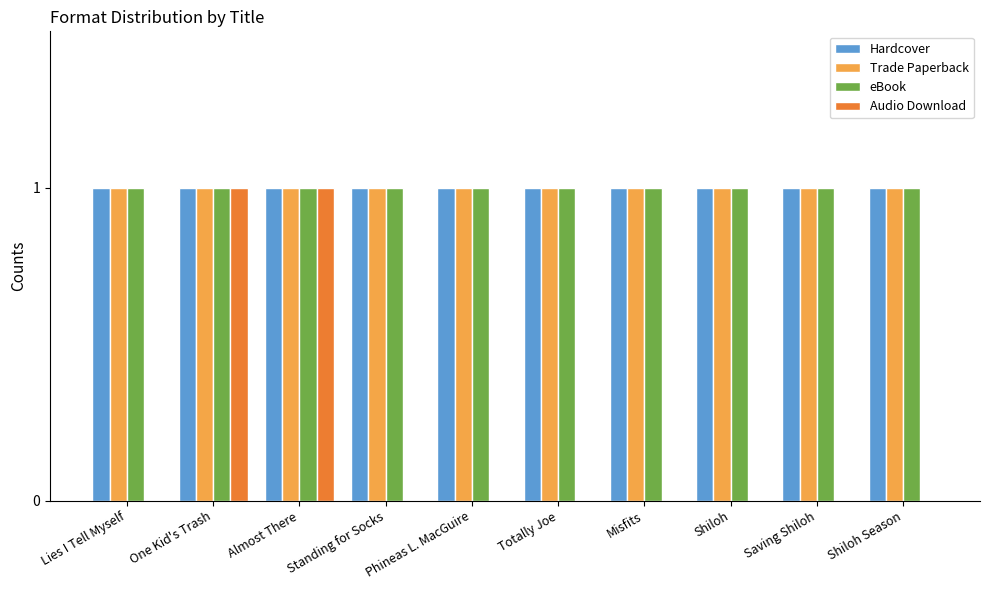

How many groups of bars are there?

10